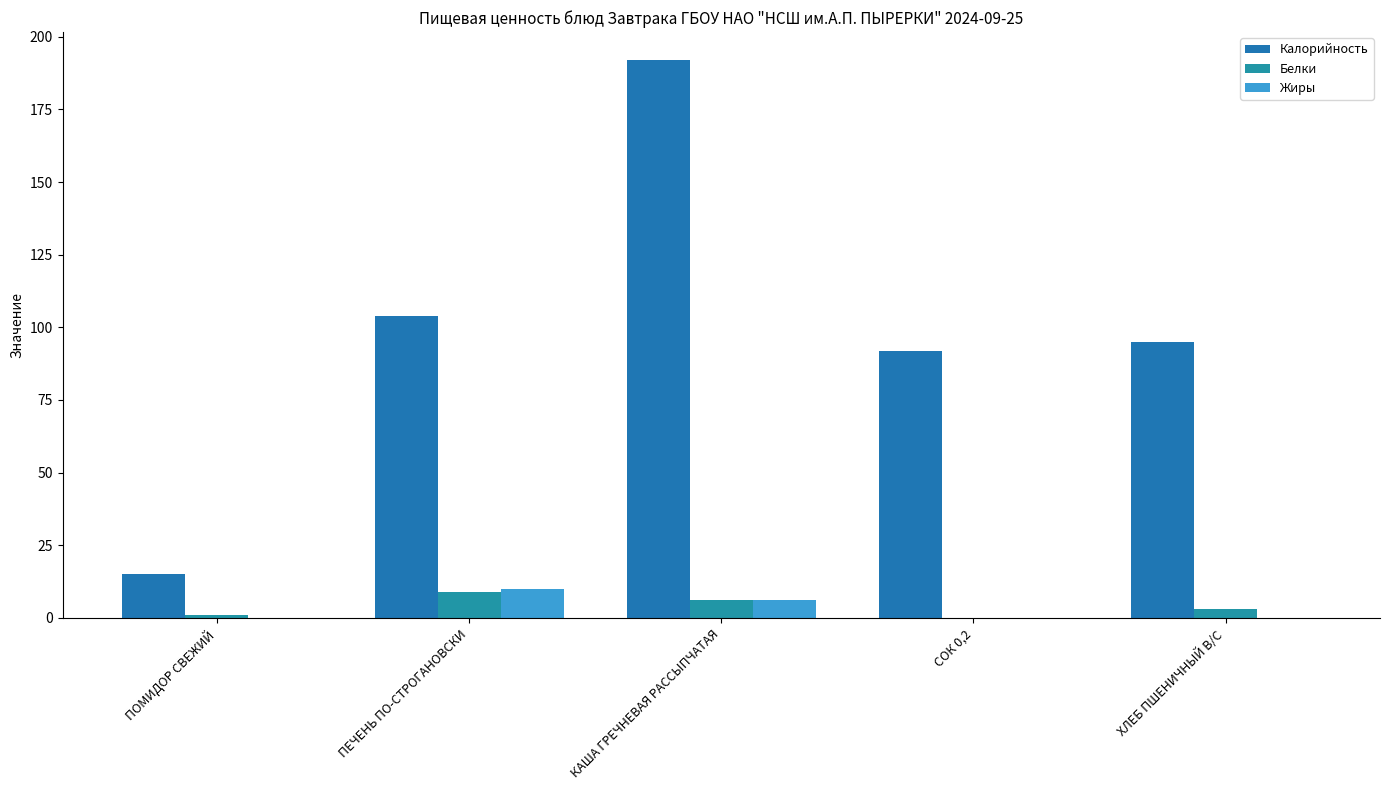

At which category is the sum across all series the highest?

КАША ГРЕЧНЕВАЯ РАССЫПЧАТАЯ